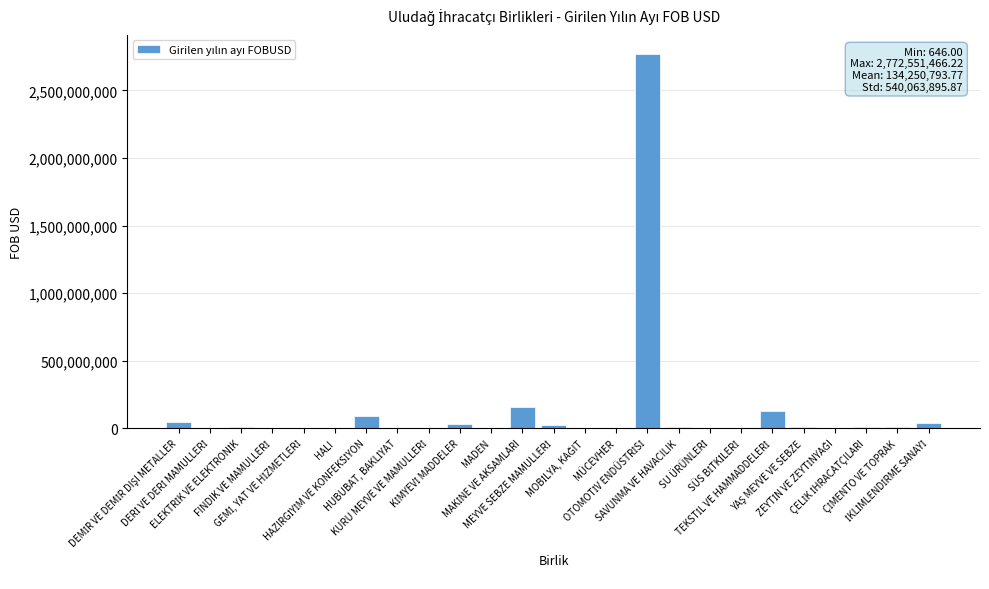

What is the maximum value shown in the chart?

2772551466.2